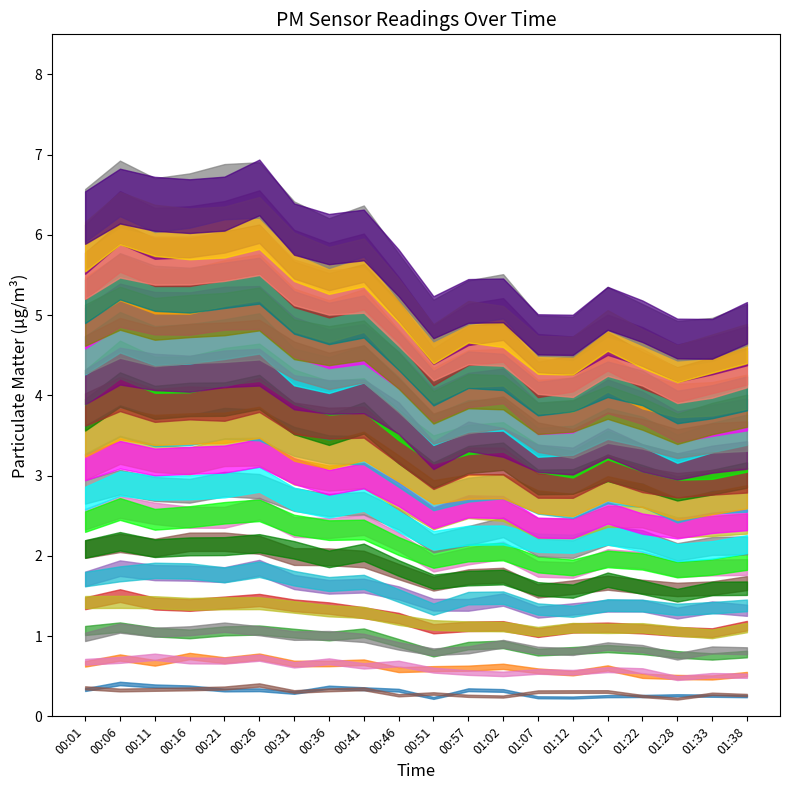

Is the value of P1 at 4 greater than the value of P2 at 8?

Yes